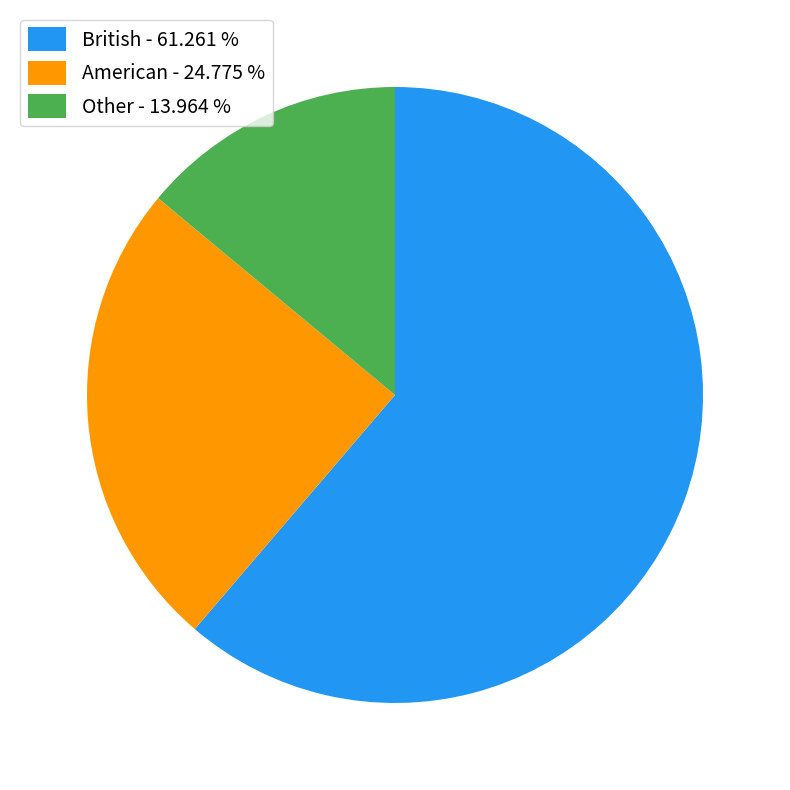

Rank the categories by value from highest to lowest.

British, American, Other